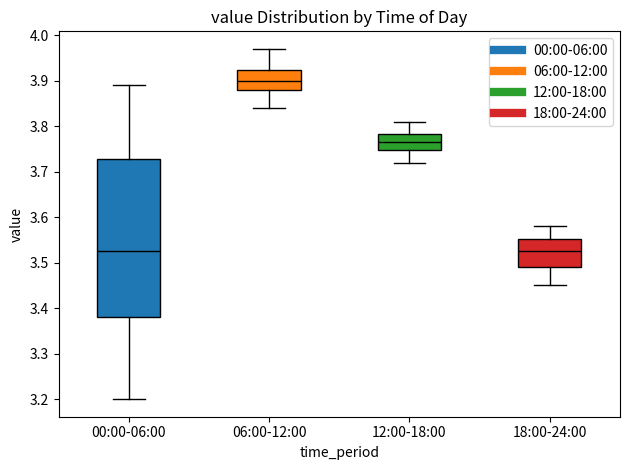

Reading left to right, read every box against the y-axis: the position of its median line, the range the box covers, and the ends of its whiskers. The values are not printed on the chart, so give them approximately, as read against the axis.

00:00-06:00: median 3.53, box 3.38 to 3.73, whiskers 3.20 to 3.89
06:00-12:00: median 3.90, box 3.88 to 3.92, whiskers 3.84 to 3.97
12:00-18:00: median 3.77, box 3.75 to 3.78, whiskers 3.72 to 3.81
18:00-24:00: median 3.53, box 3.49 to 3.55, whiskers 3.45 to 3.58